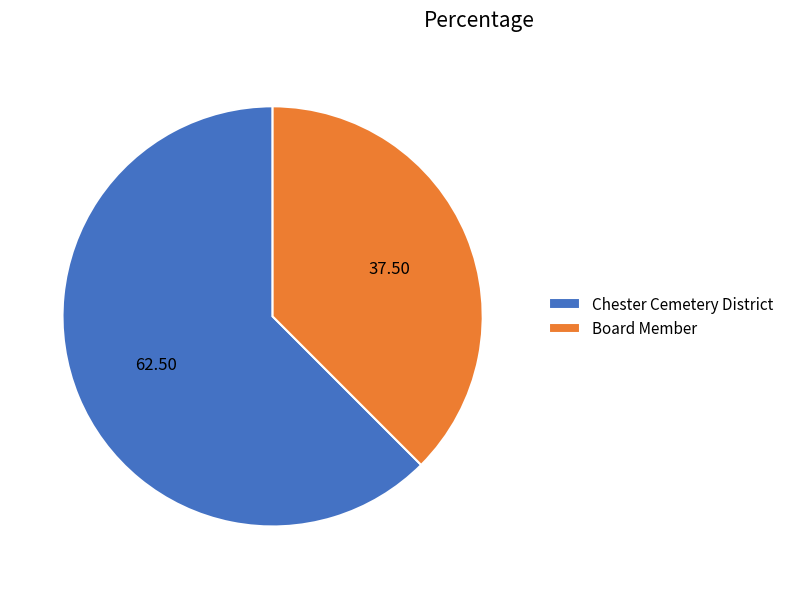

Which category has the biggest portion of the pie?

Chester Cemetery District